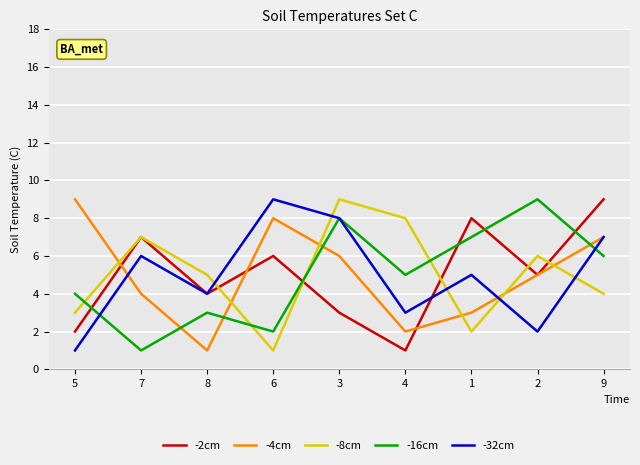

Is the value of -32cm at 4 greater than the value of -16cm at 2?

No